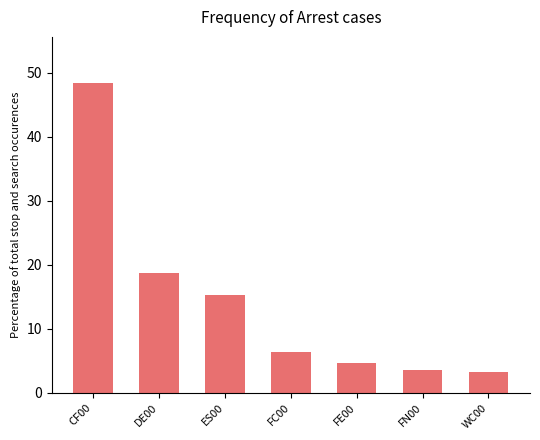

Approximately how many times larger is the value at WC00 compared to ES00?

0.2